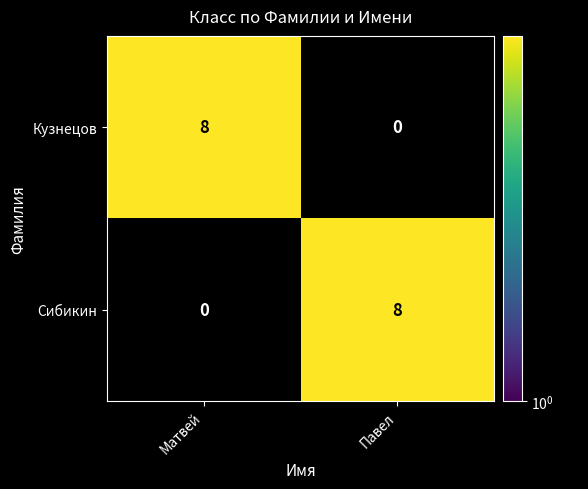

What is the approximate value of Сибикин at Павел?

8